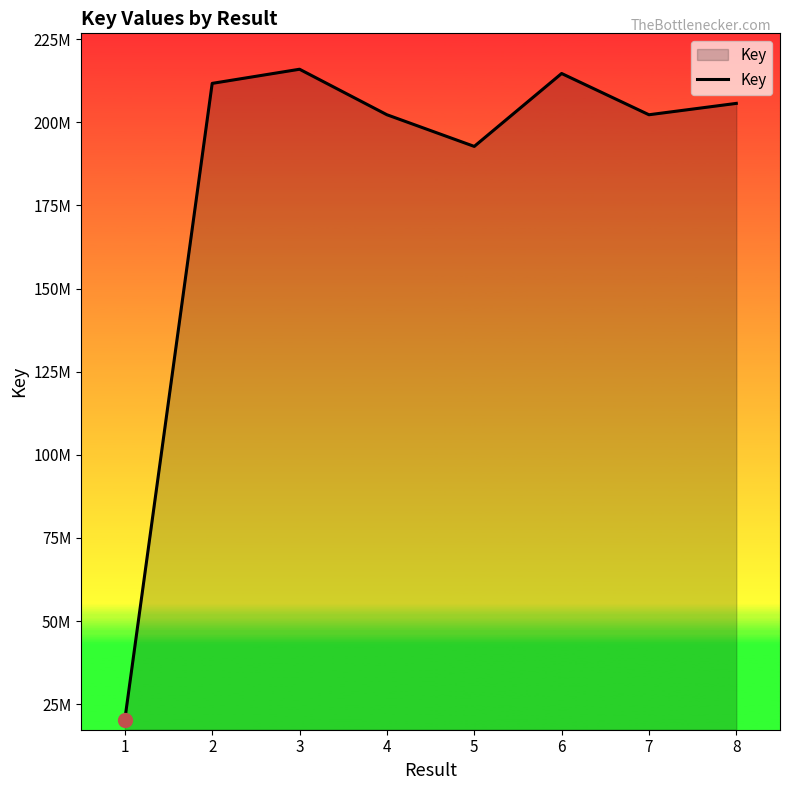

Is this an area chart (filled region under the line)?

Yes